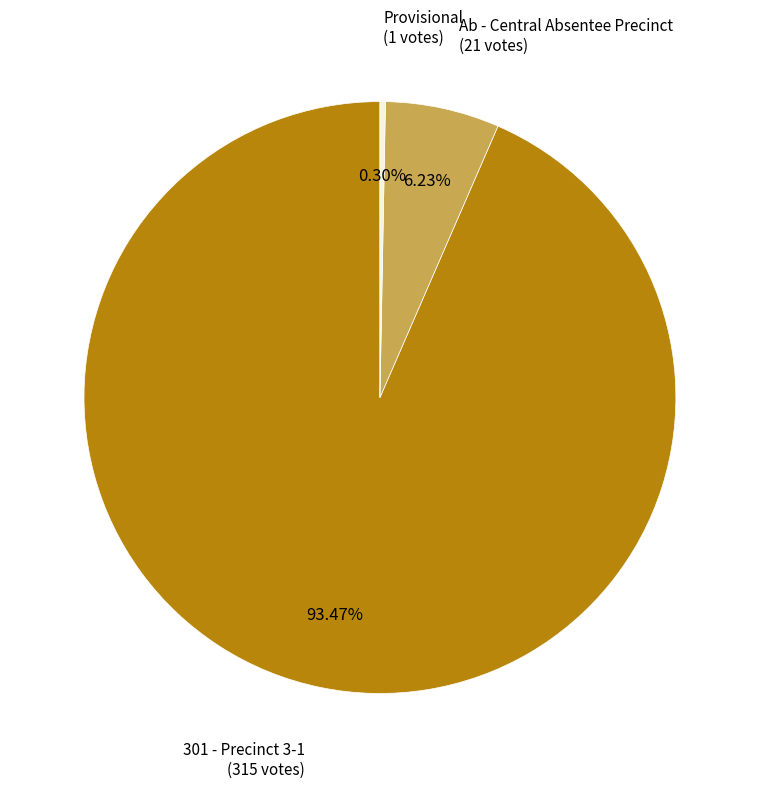

Count the number of slices in the pie.

3